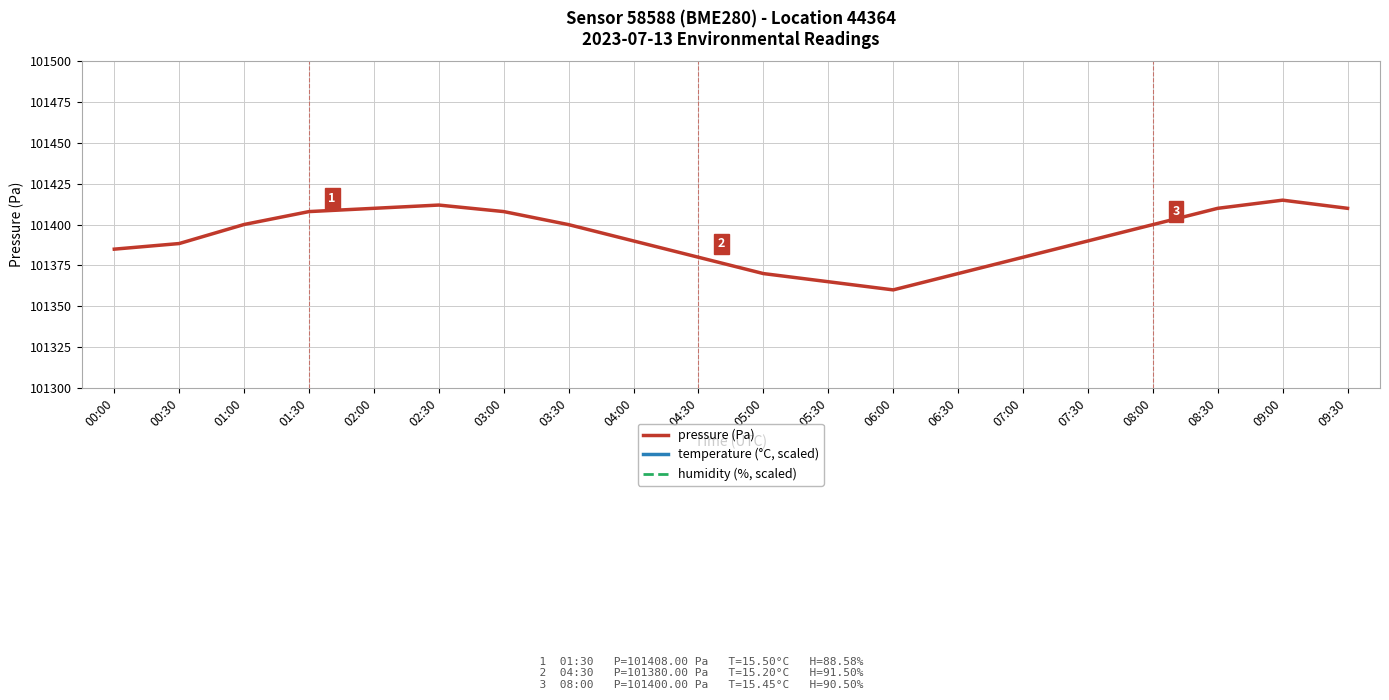

At 04:30, list the series in order from smallest to largest.

pressure (Pa), humidity (%, scaled), temperature (°C, scaled)